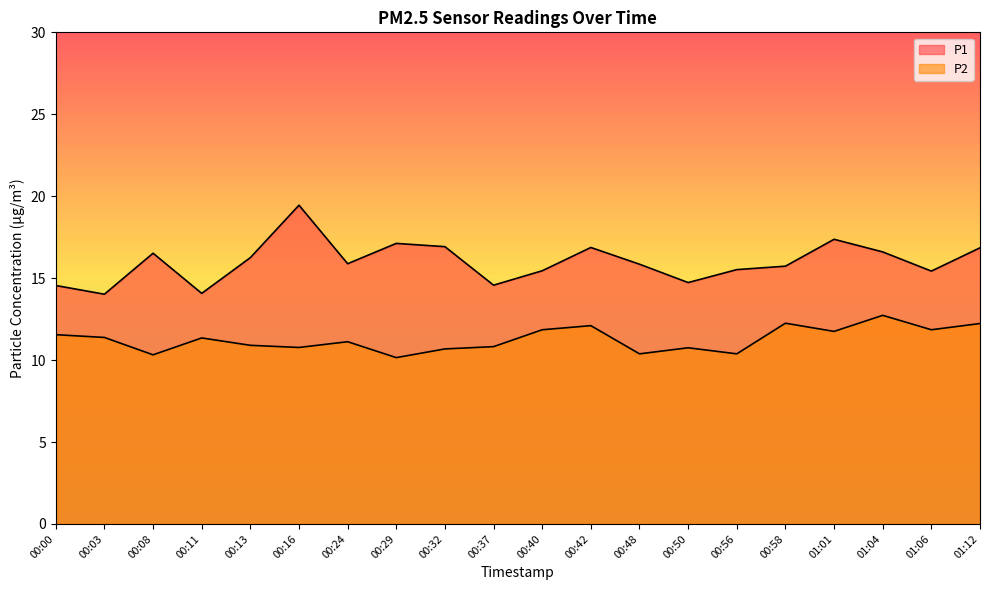

True or false: P2 and P1 cross at least once.

False